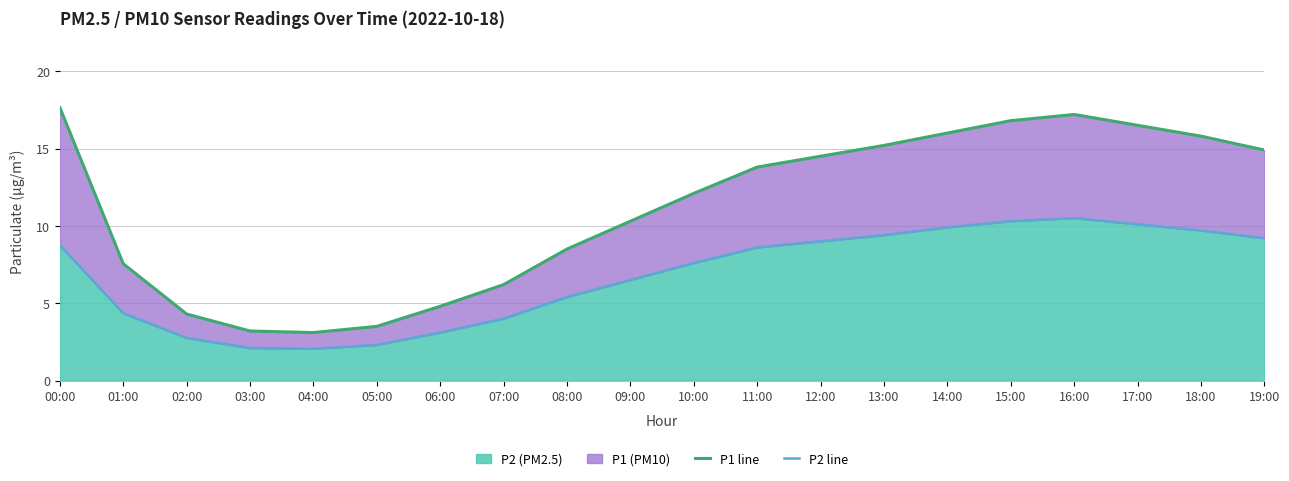

How many lines are shown in the chart?

2